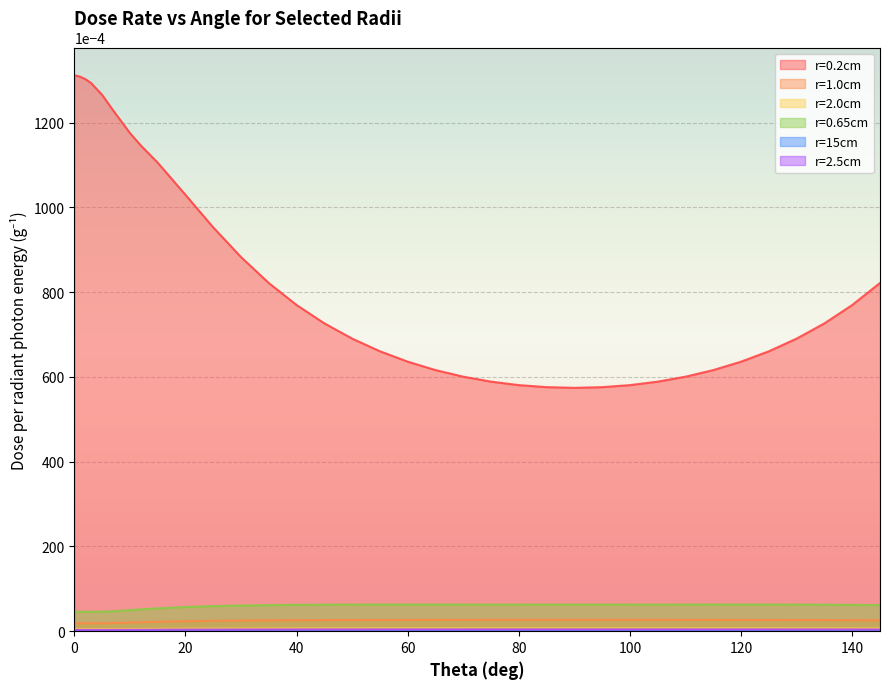

Reading left to right, list all the values displayed in this chart.

r=0.2cm: 0.1	0.1	0.1	0.1	0.1	0.1	0.1	0.1	0.1	0.1	0.1	0.1	0.1	0.1	0.1	0.1	0.1	0.1	0.1	0.1	0.1	0.1	0.1	0.1	0.1	0.1	0.1	0.1	0.1	0.1	0.1	0.1	0.1	0.1	0.1
r=1.0cm: 0.0	0.0	0.0	0.0	0.0	0.0	0.0	0.0	0.0	0.0	0.0	0.0	0.0	0.0	0.0	0.0	0.0	0.0	0.0	0.0	0.0	0.0	0.0	0.0	0.0	0.0	0.0	0.0	0.0	0.0	0.0	0.0	0.0	0.0	0.0
r=2.0cm: 0.0	0.0	0.0	0.0	0.0	0.0	0.0	0.0	0.0	0.0	0.0	0.0	0.0	0.0	0.0	0.0	0.0	0.0	0.0	0.0	0.0	0.0	0.0	0.0	0.0	0.0	0.0	0.0	0.0	0.0	0.0	0.0	0.0	0.0	0.0
r=0.65cm: 0.0	0.0	0.0	0.0	0.0	0.0	0.0	0.0	0.0	0.0	0.0	0.0	0.0	0.0	0.0	0.0	0.0	0.0	0.0	0.0	0.0	0.0	0.0	0.0	0.0	0.0	0.0	0.0	0.0	0.0	0.0	0.0	0.0	0.0	0.0
r=15cm: 0.0	0.0	0.0	0.0	0.0	0.0	0.0	0.0	0.0	0.0	0.0	0.0	0.0	0.0	0.0	0.0	0.0	0.0	0.0	0.0	0.0	0.0	0.0	0.0	0.0	0.0	0.0	0.0	0.0	0.0	0.0	0.0	0.0	0.0	0.0
r=2.5cm: 0.0	0.0	0.0	0.0	0.0	0.0	0.0	0.0	0.0	0.0	0.0	0.0	0.0	0.0	0.0	0.0	0.0	0.0	0.0	0.0	0.0	0.0	0.0	0.0	0.0	0.0	0.0	0.0	0.0	0.0	0.0	0.0	0.0	0.0	0.0